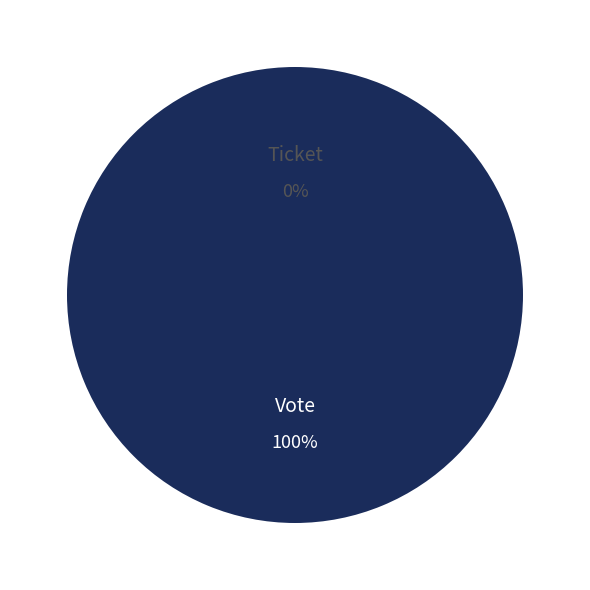

Between Vote and Ticket, which is larger?

Vote